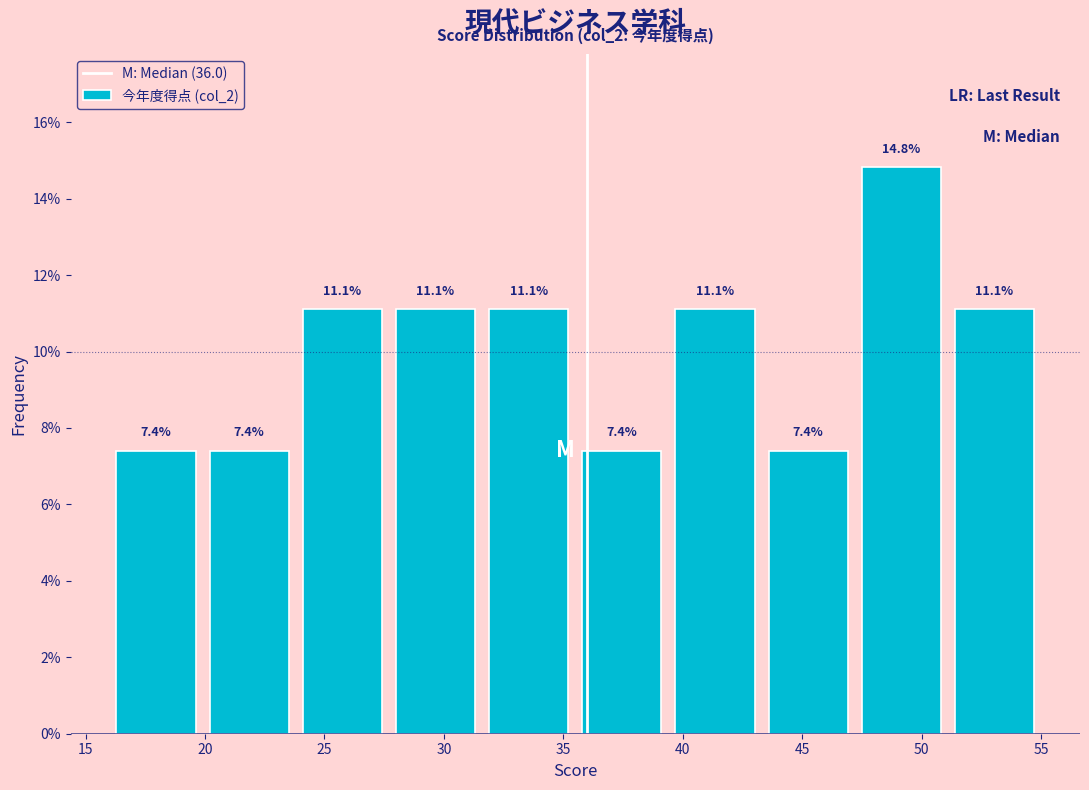

How tall is the bar that spans 23.8 to 27.7 on the x-axis? The bar edges are not printed on the chart, so give them approximately, as read against the axis.

11.1